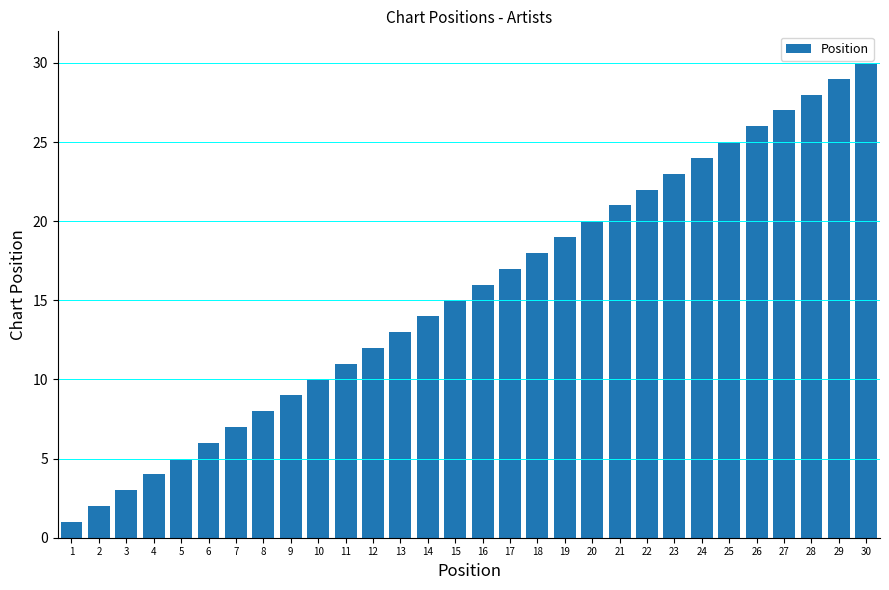

Count the number of categories in the chart.

30